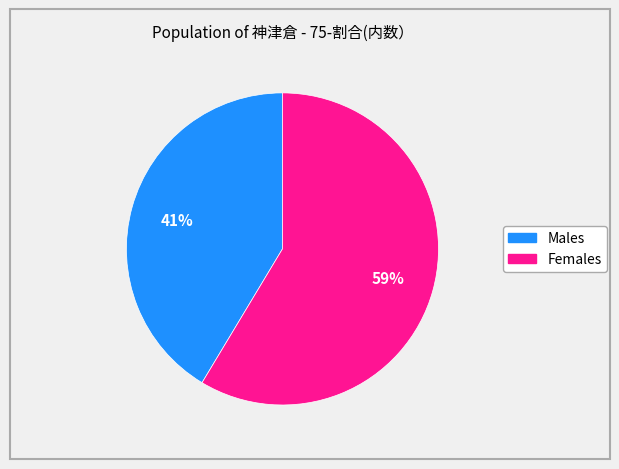

To the nearest percent, what is the average slice percentage?

50%